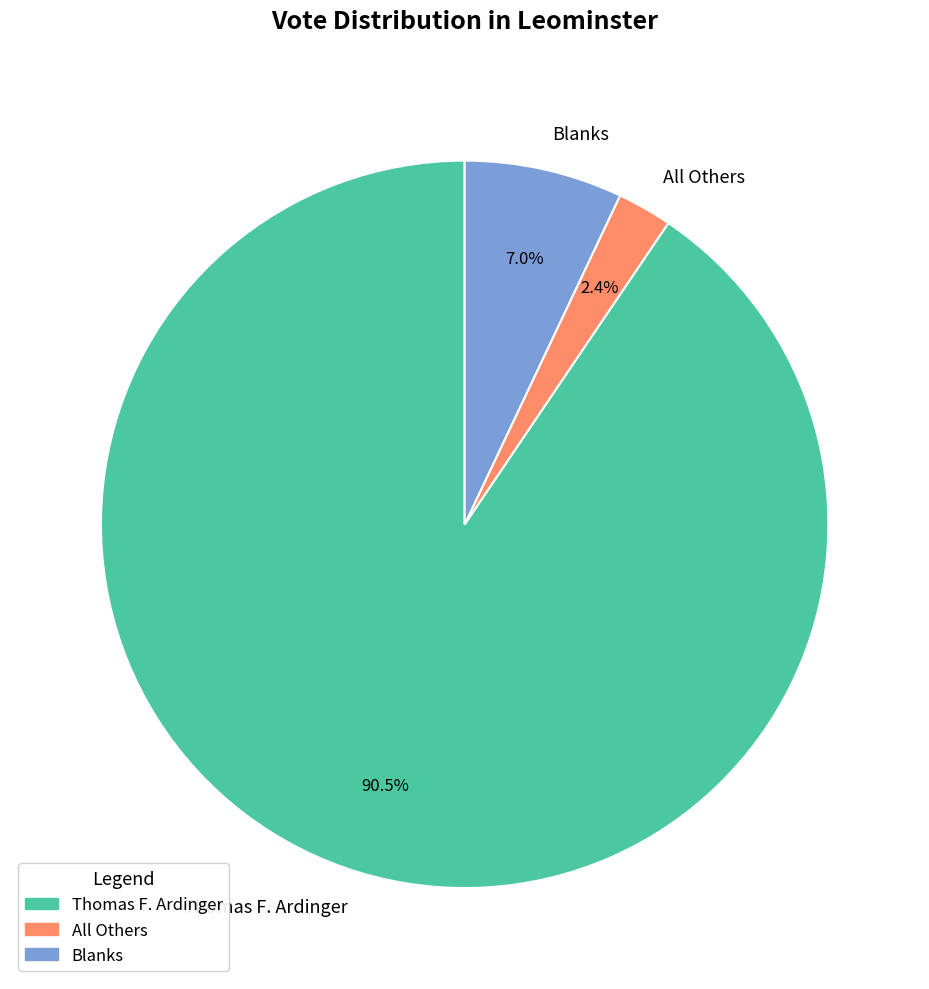

Which has a higher value, All Others or Blanks?

Blanks